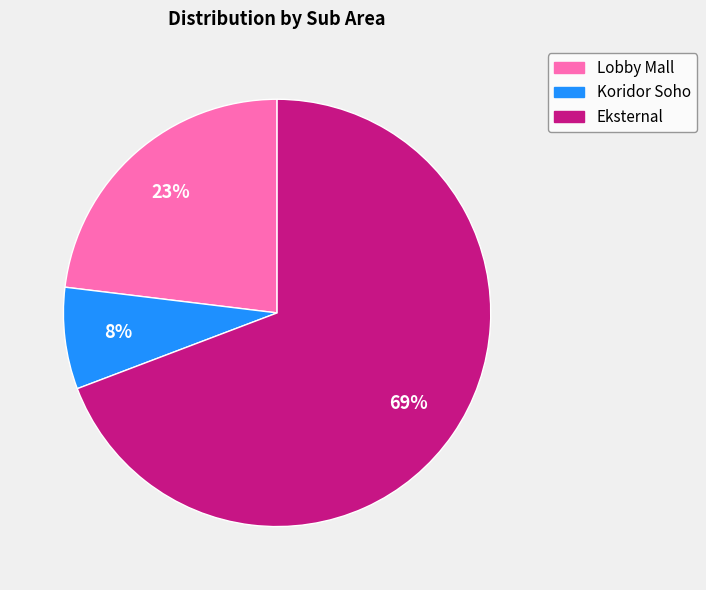

To the nearest percent, what is the average slice percentage?

33%